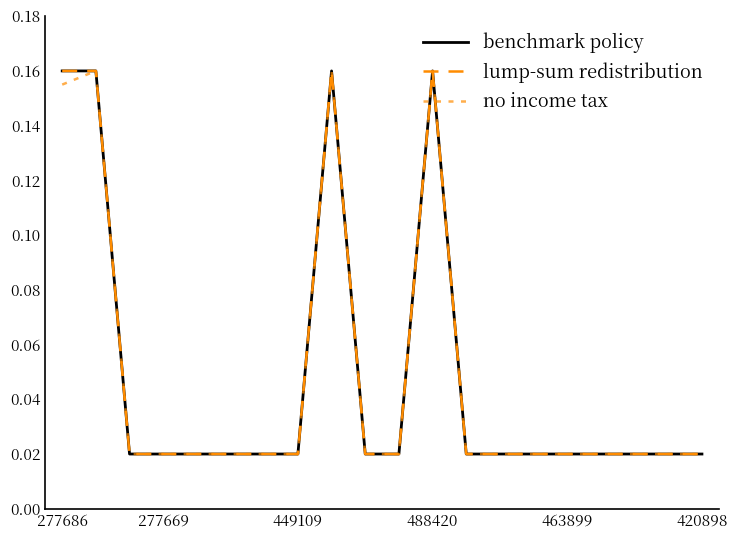

At which label is lump-sum redistribution closest to 0?

449109